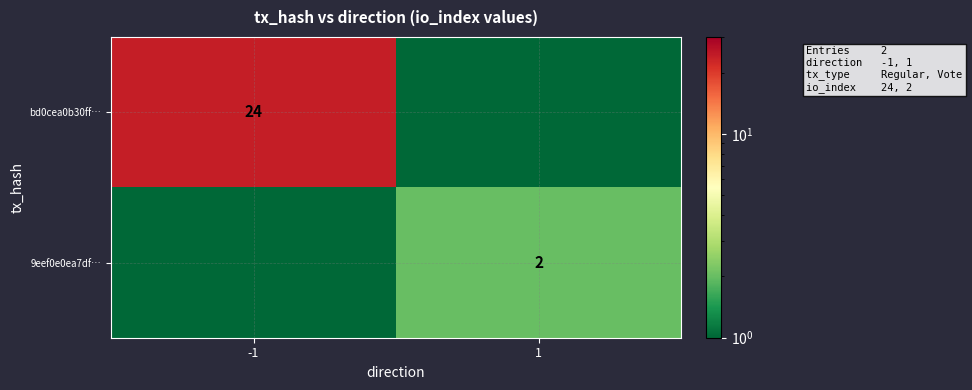

What is the maximum value shown in the chart?

24.0